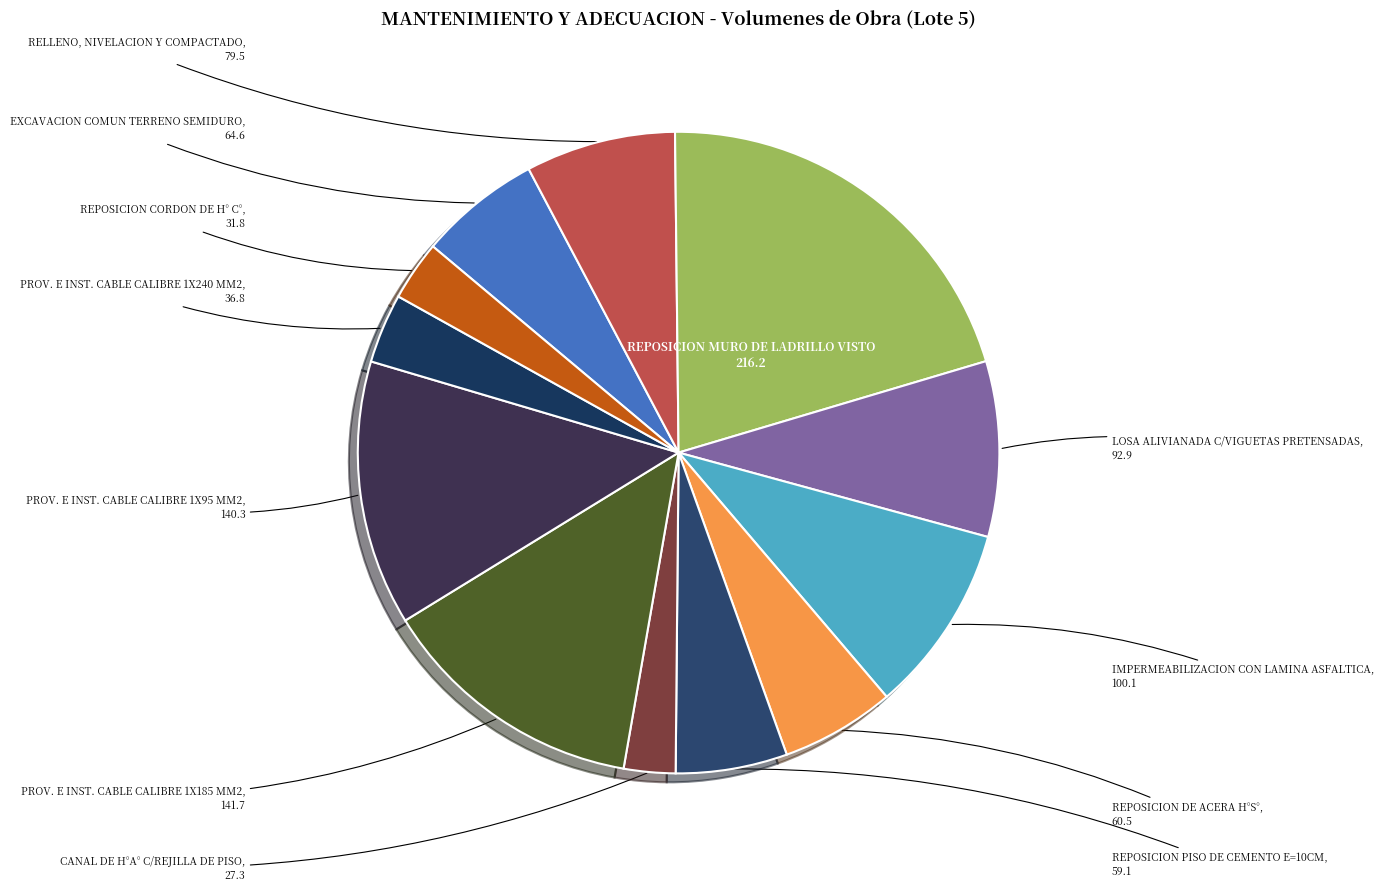

Is IMPERMEABILIZACION CON LAMINA ASFALTICA the majority of the pie?

No